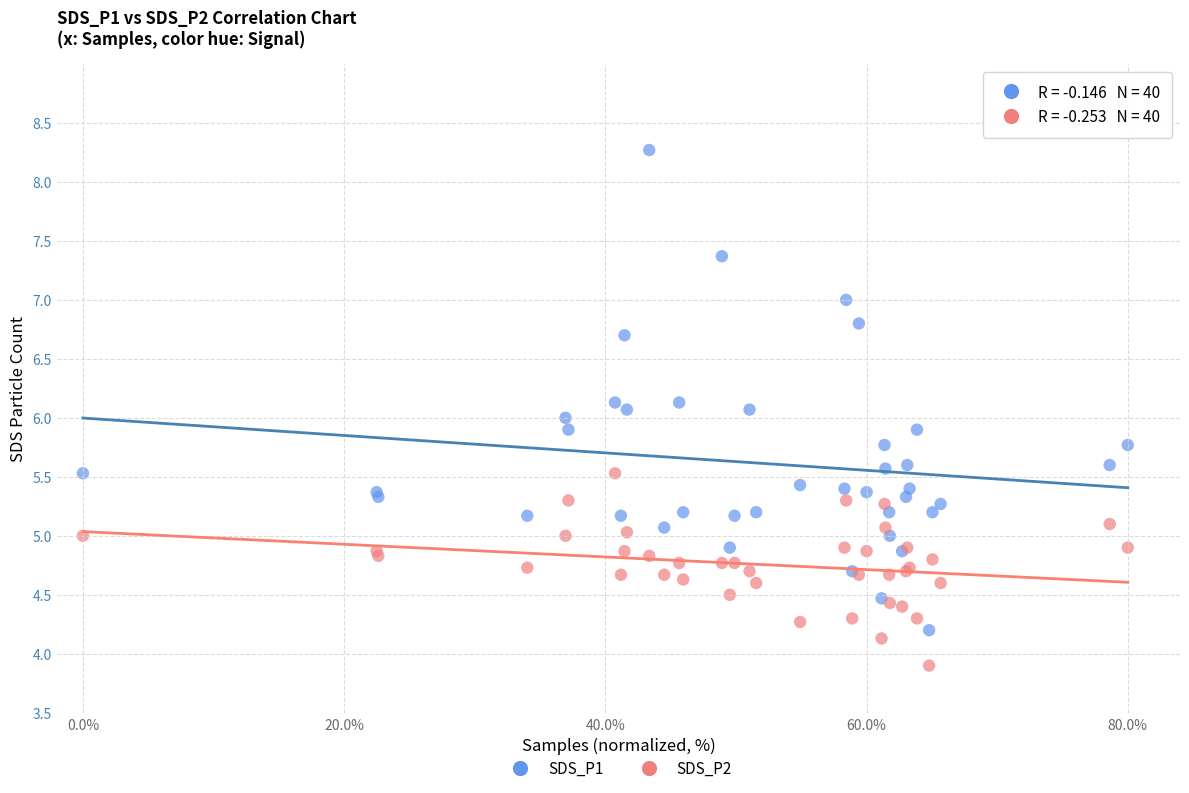

What are all the series names shown in the legend?

SDS_P1, SDS_P2